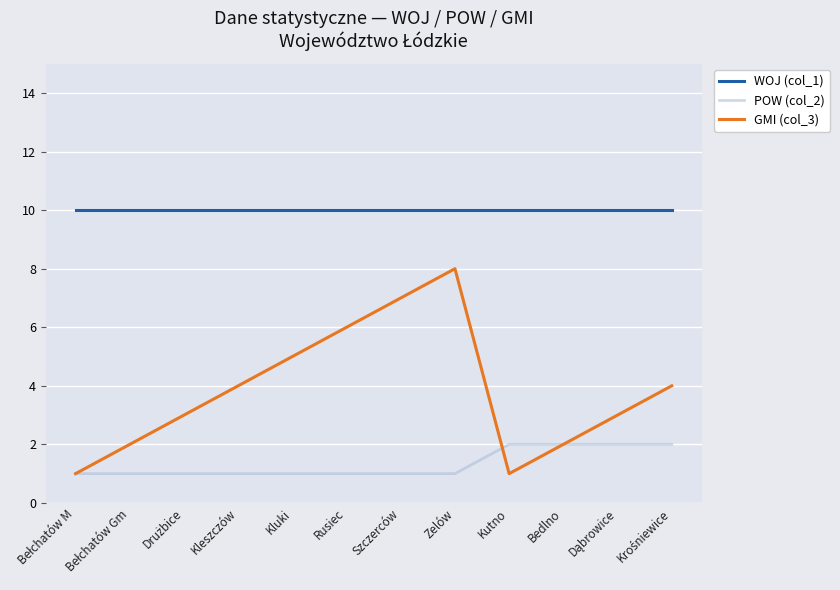

True or false: WOJ (col_1) and POW (col_2) intersect in this chart.

False